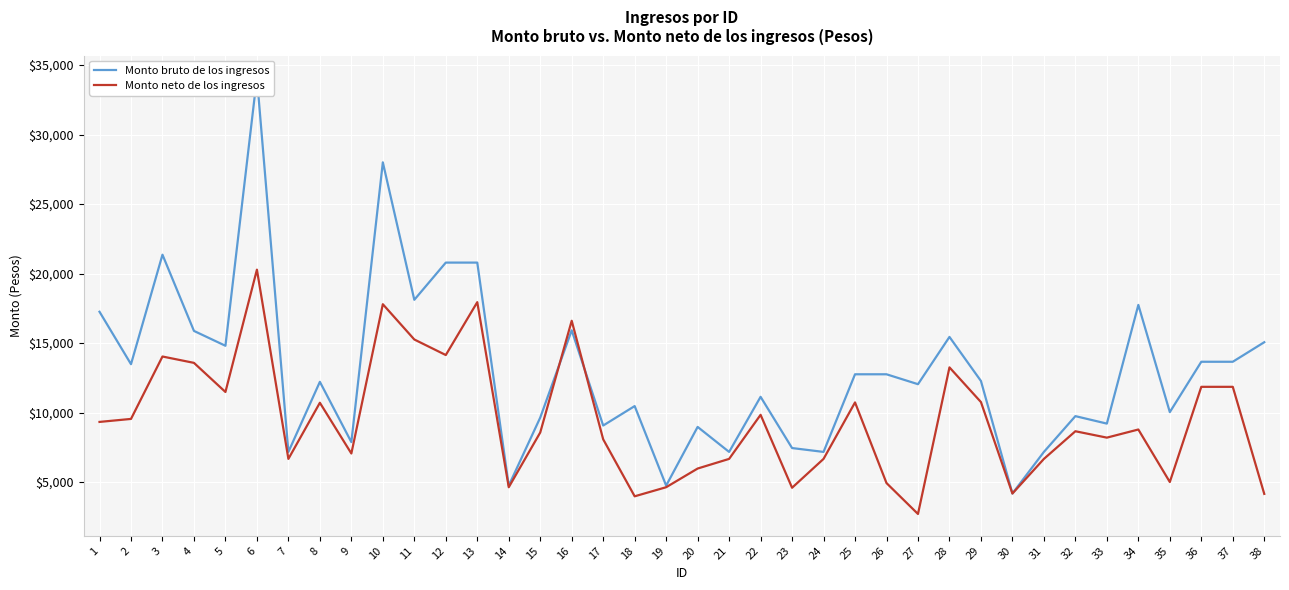

Which series has the largest range (max minus min)?

Monto bruto de los ingresos